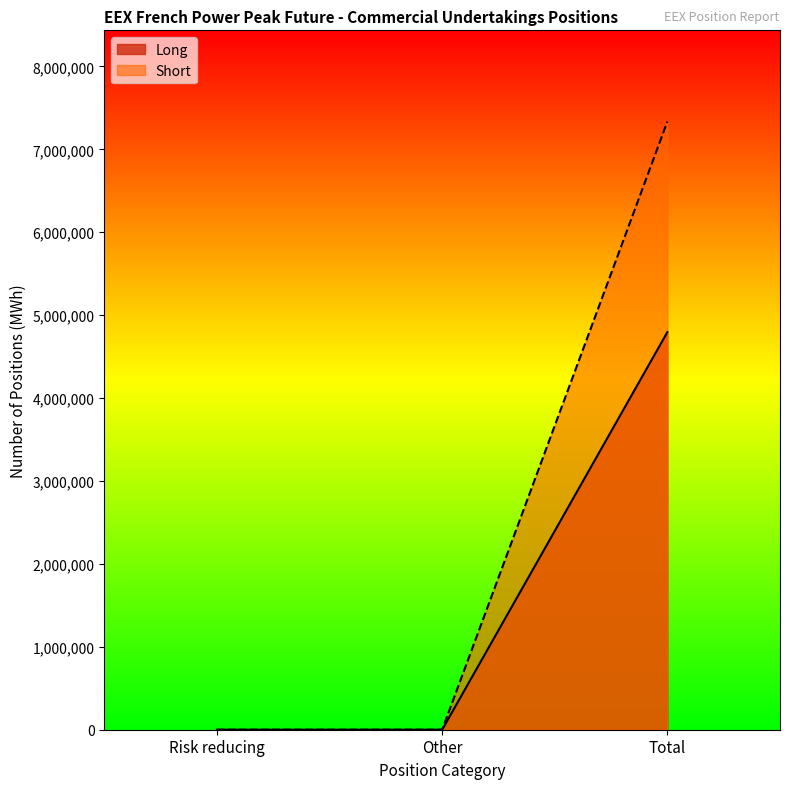

The Short series shows -3548121 at Other. True or false?

False